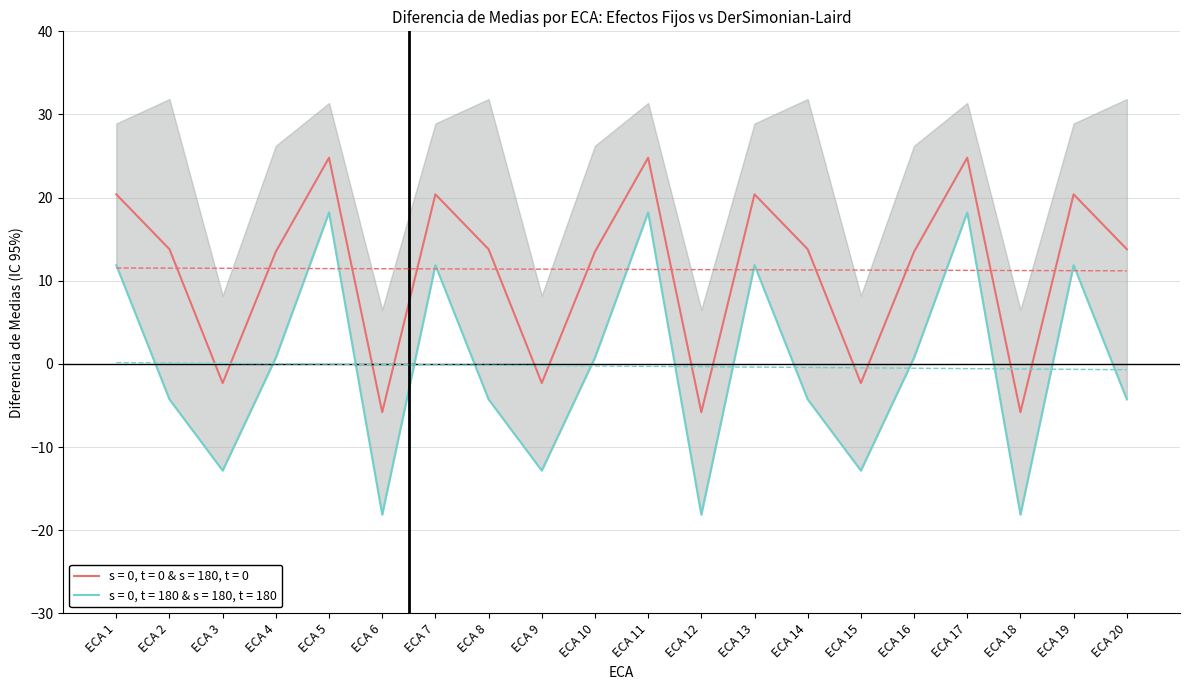

Which category has the highest value in the LS IC DL series?

ECA 2